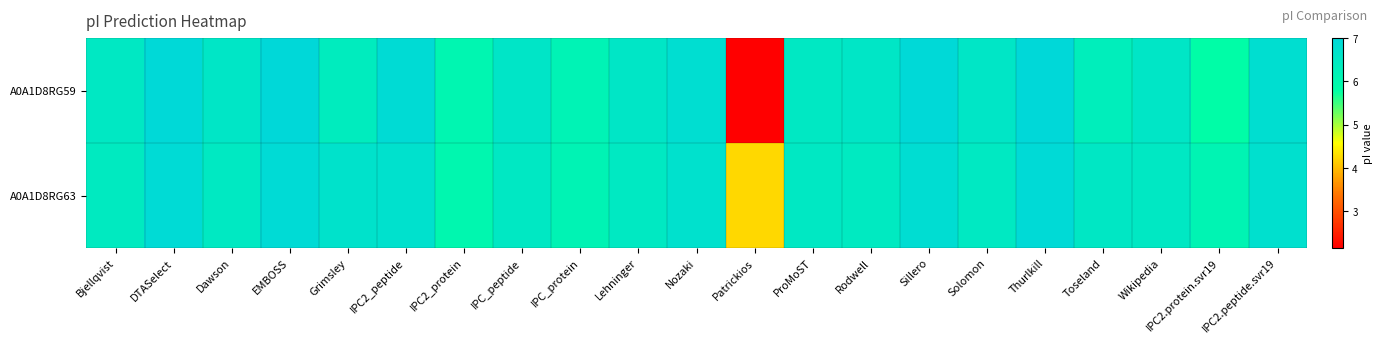

Which series changed the most between Rodwell and Thurlkill?

A0A1D8RG63